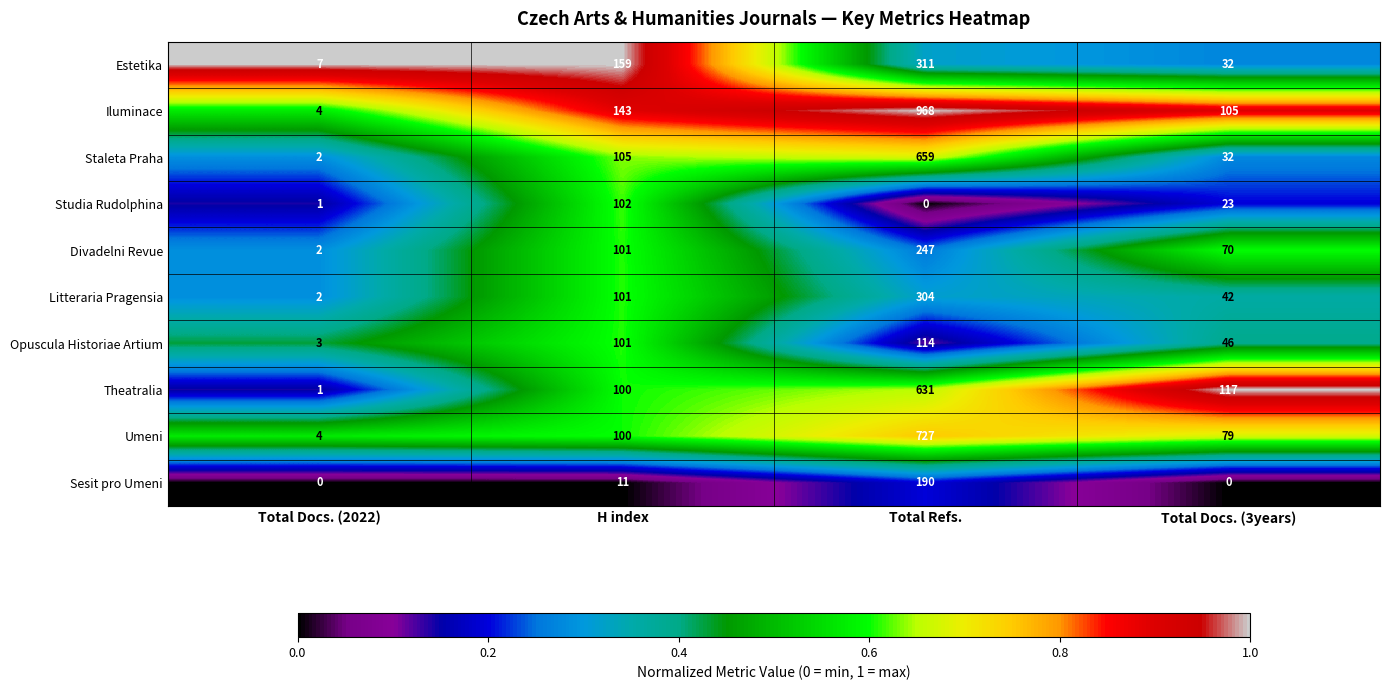

Rank the categories by Theatralia value from highest to lowest.

Total Refs., Total Docs. (3years), H index, Total Docs. (2022)